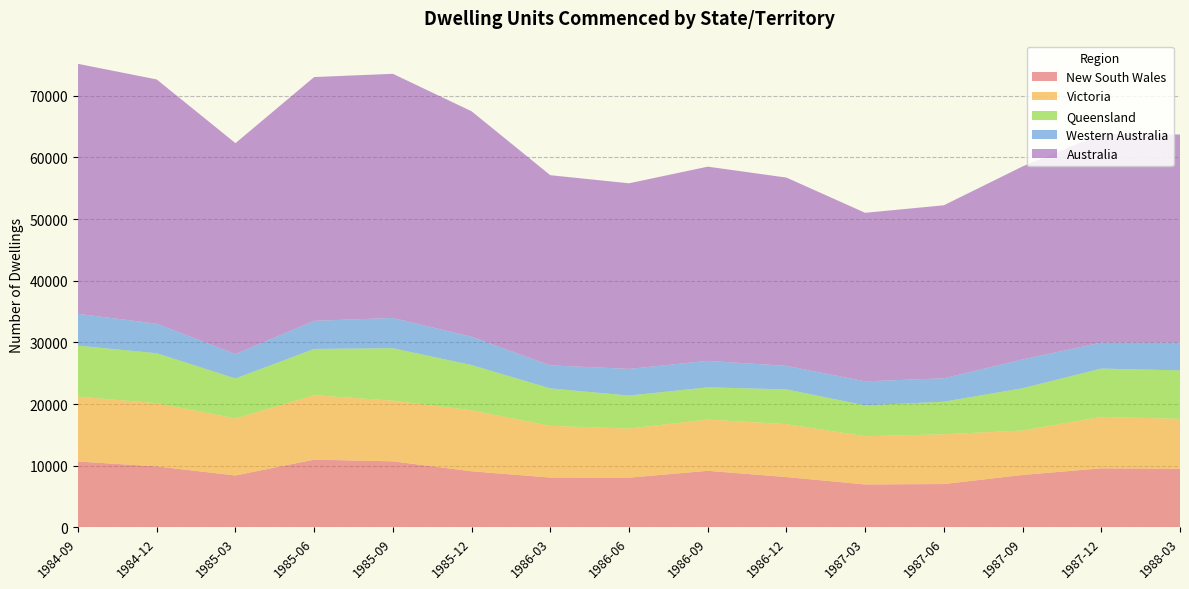

Reading right to left, transcribe all the data shown in this chart.

New South Wales: 1988-03=9516	1987-12=9574	1987-09=8500	1987-06=7029	1987-03=6956	1986-12=8159	1986-09=9171	1986-06=8061	1986-03=8076	1985-12=9093	1985-09=10707	1985-06=10987	1985-03=8419	1984-12=9885	1984-09=10676
Victoria: 1988-03=8081	1987-12=8353	1987-09=7211	1987-06=8072	1987-03=7827	1986-12=8583	1986-09=8312	1986-06=7966	1986-03=8387	1985-12=9890	1985-09=9844	1985-06=10446	1985-03=9249	1984-12=10253	1984-09=10520
Queensland: 1988-03=7863	1987-12=7829	1987-09=6851	1987-06=5279	1987-03=5006	1986-12=5637	1986-09=5228	1986-06=5349	1986-03=6076	1985-12=7339	1985-09=8502	1985-06=7503	1985-03=6480	1984-12=8101	1984-09=8274
Western Australia: 1988-03=4507	1987-12=4199	1987-09=4675	1987-06=3796	1987-03=3891	1986-12=3814	1986-09=4287	1986-06=4326	1986-03=3730	1985-12=4586	1985-09=4908	1985-06=4558	1985-03=3955	1984-12=4783	1984-09=5158
Australia: 1988-03=33742	1987-12=33803	1987-09=31294	1987-06=28055	1987-03=27328	1986-12=30528	1986-09=31495	1986-06=30092	1986-03=30839	1985-12=36566	1985-09=39586	1985-06=39529	1985-03=34202	1984-12=39610	1984-09=40536